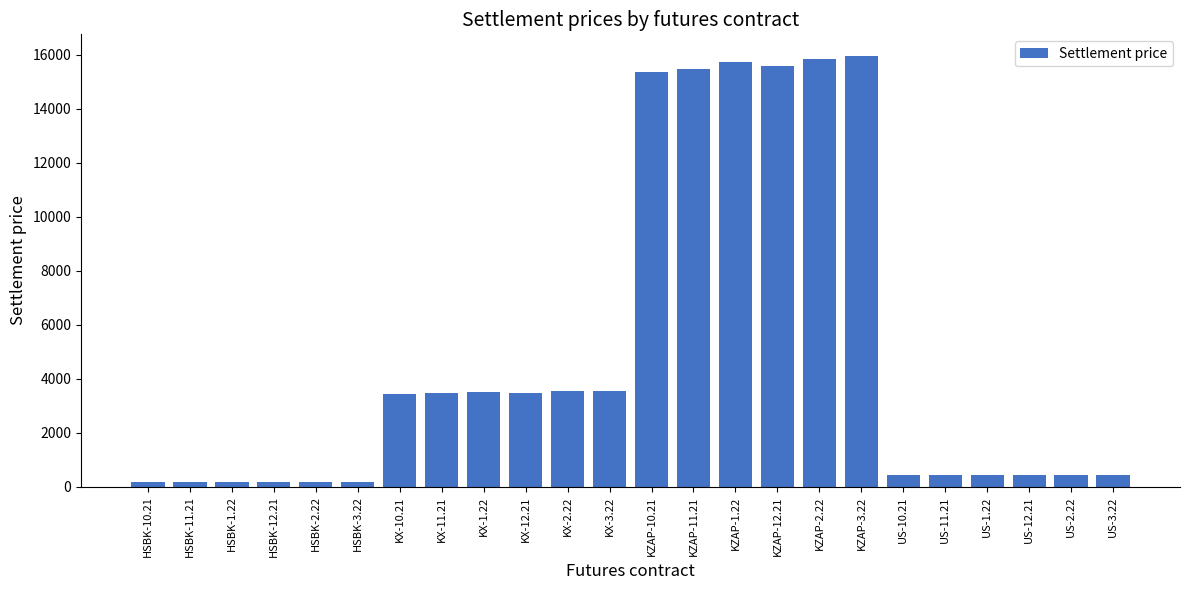

Are the bars horizontal?

No